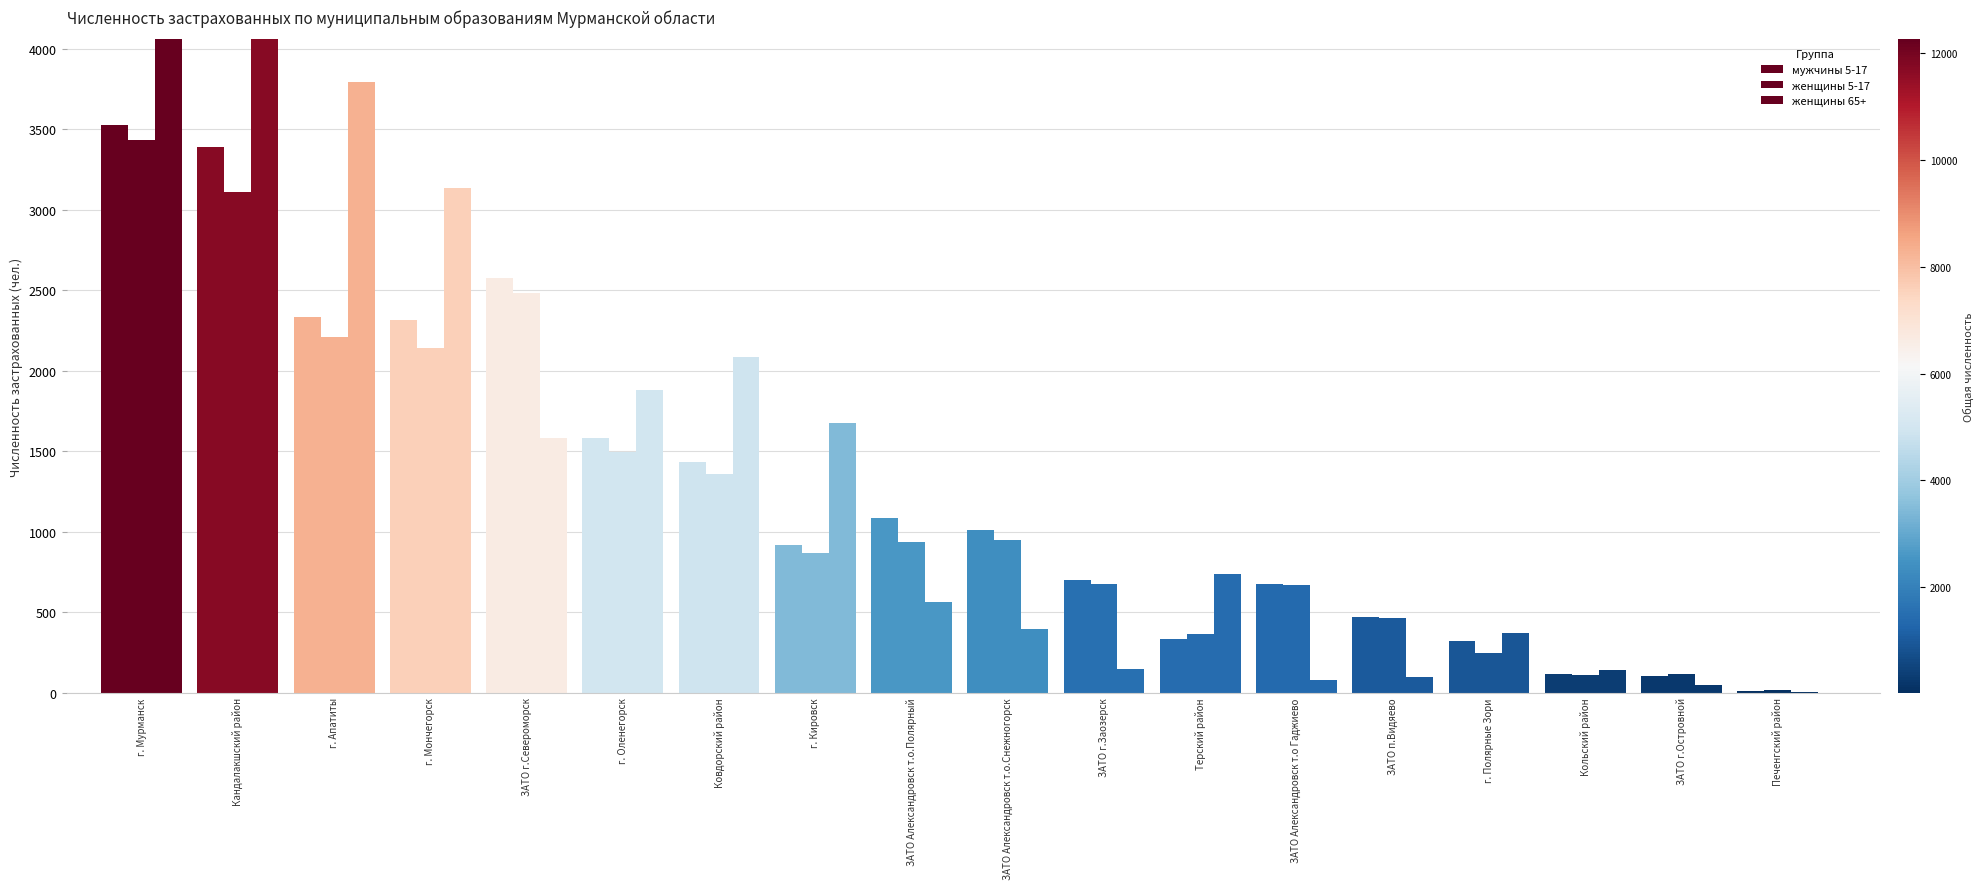

What is the label of the 6th bar from the left?

г. Оленегорск